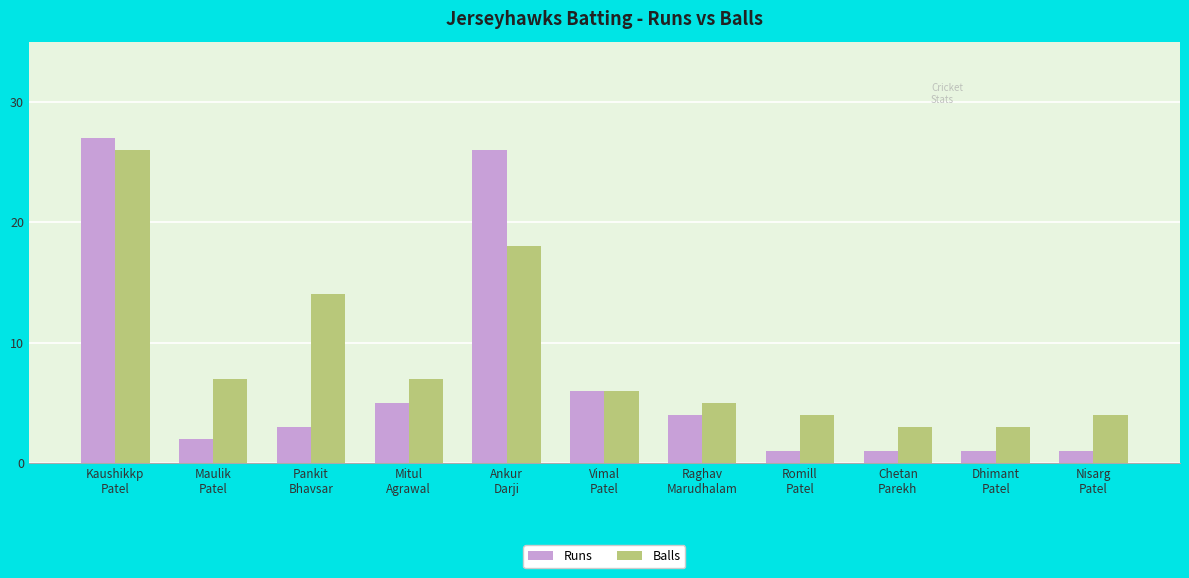

Does the chart contain stacked bars?

No